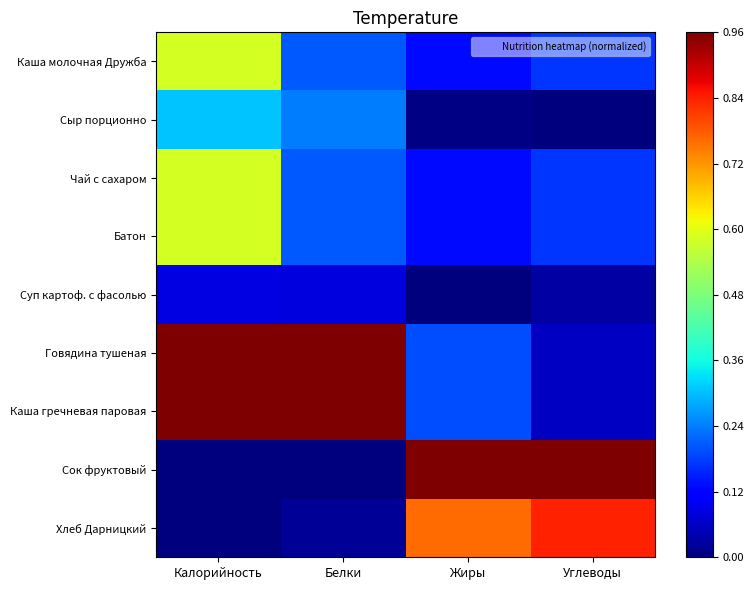

What is the total value across all series at Калорийность?

4.1